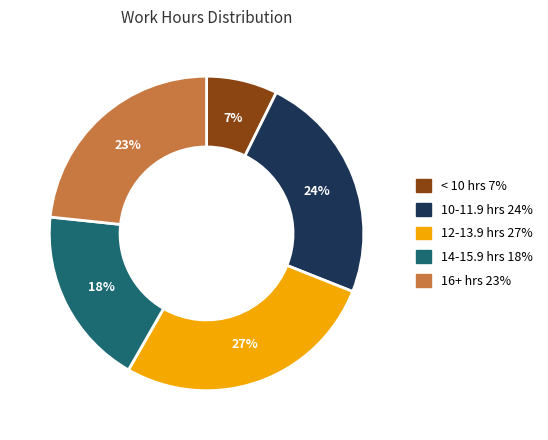

How many segments does this pie chart have?

5